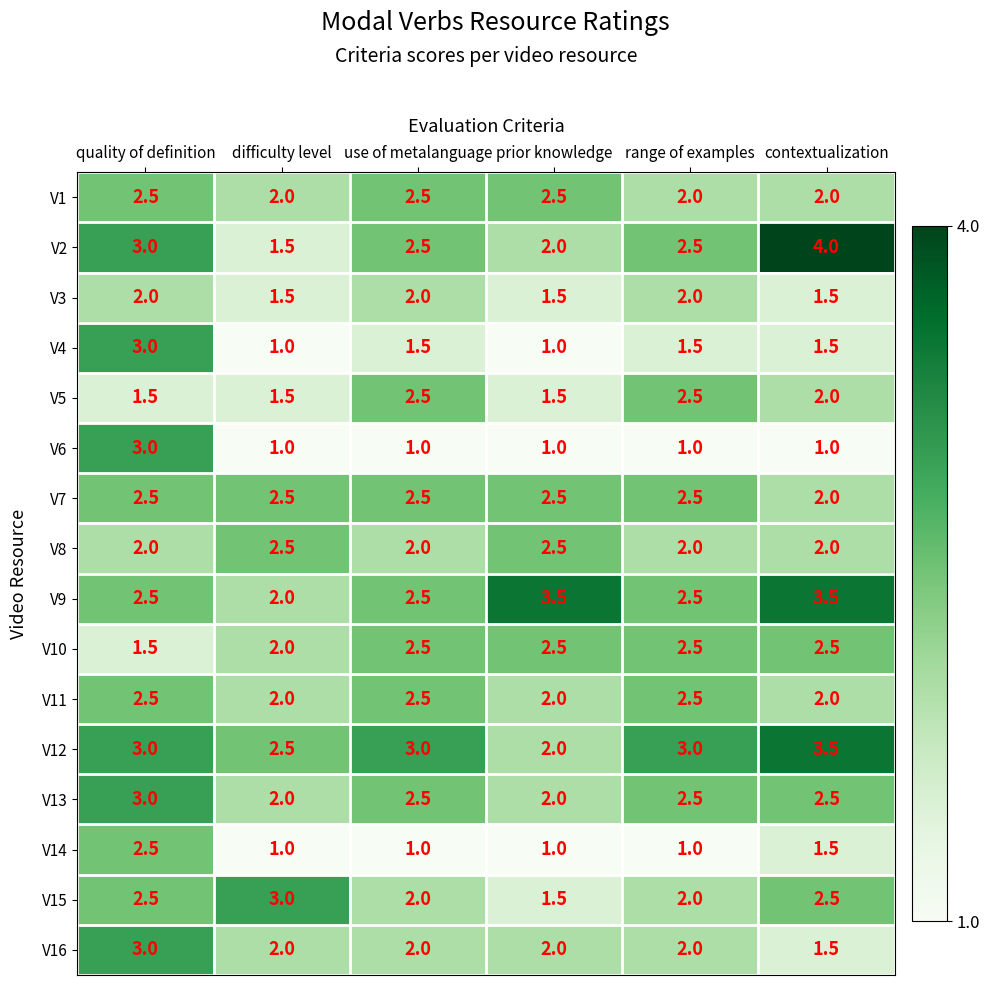

What is the average value of the V8 series?

2.2